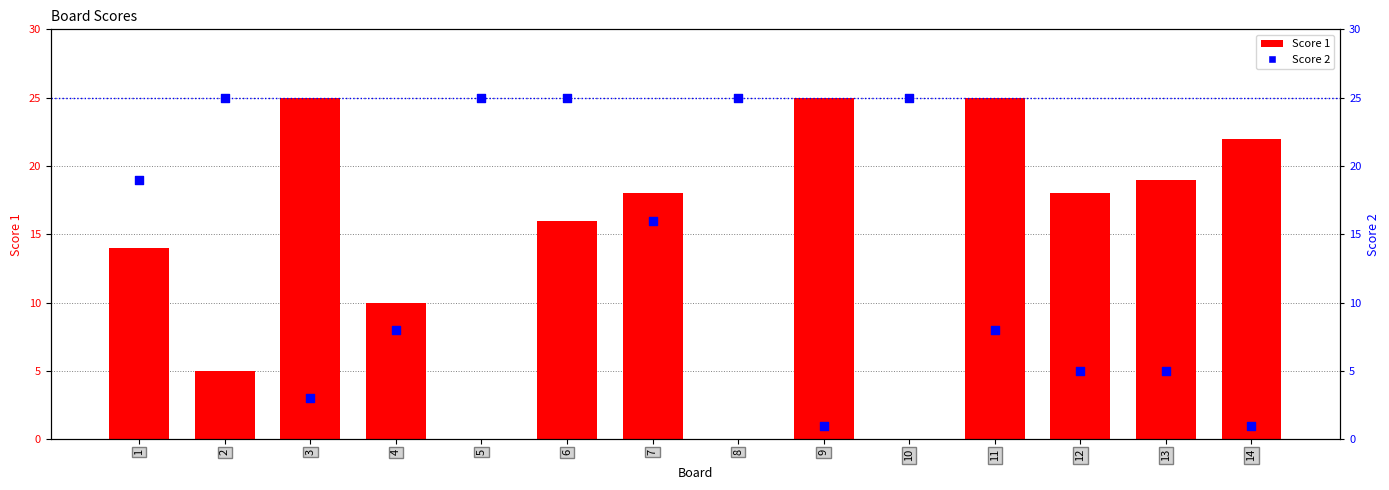

What are all the series names shown in the legend?

Score 1, Score 2